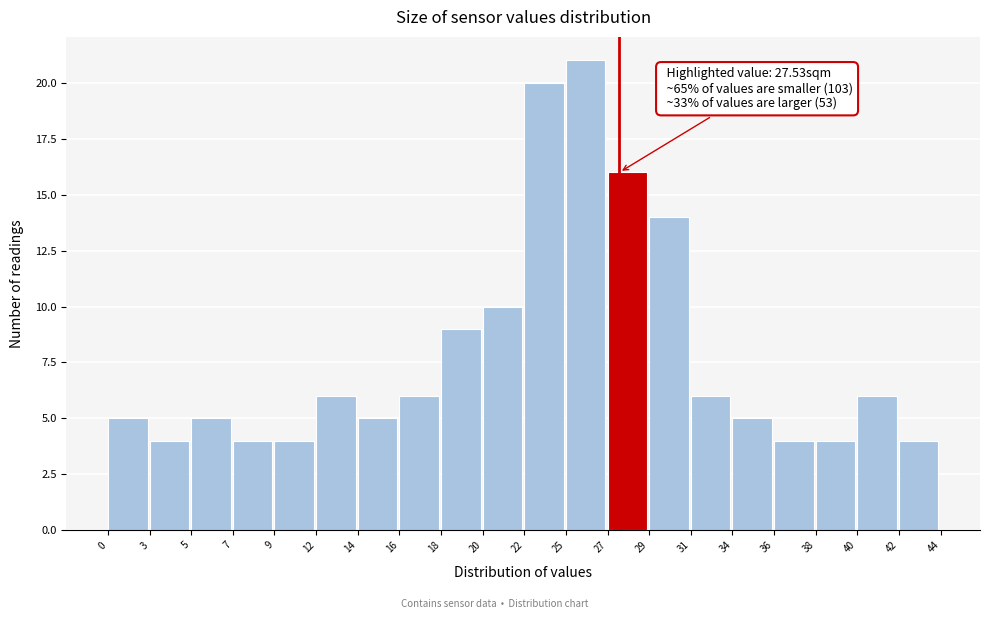

Reading left to right, extract all data points from this chart.

0=5	3=4	5=5	7=4	9=4	12=6	14=5	16=6	18=9	20=10	22=20	25=21	27=16	29=14	31=6	34=5	36=4	38=4	40=6	42=4